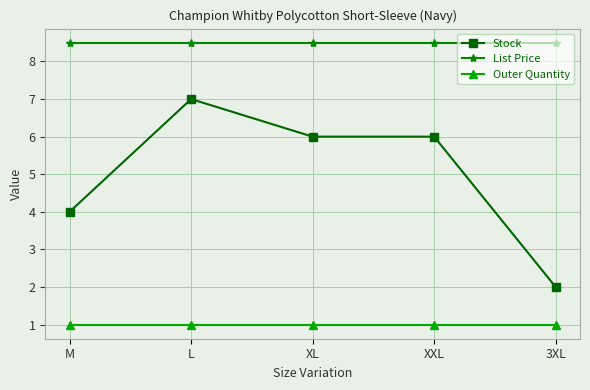

Does the chart display data point markers on the line(s)?

Yes